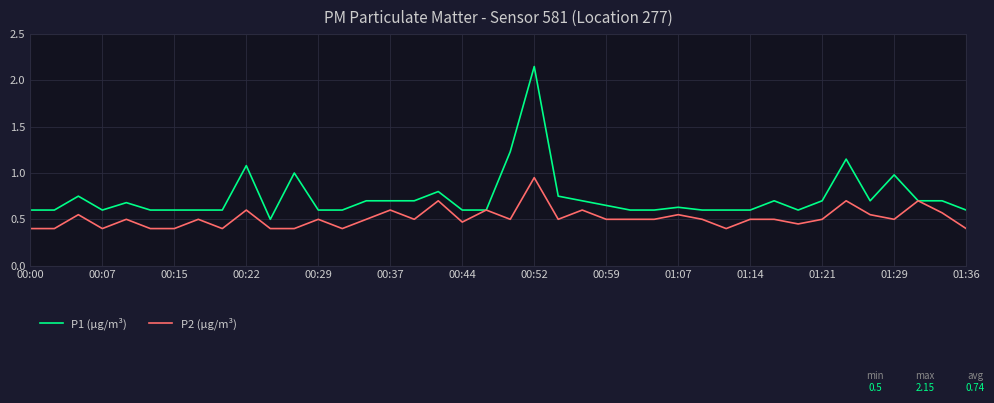

Does the chart display data point markers on the line(s)?

No